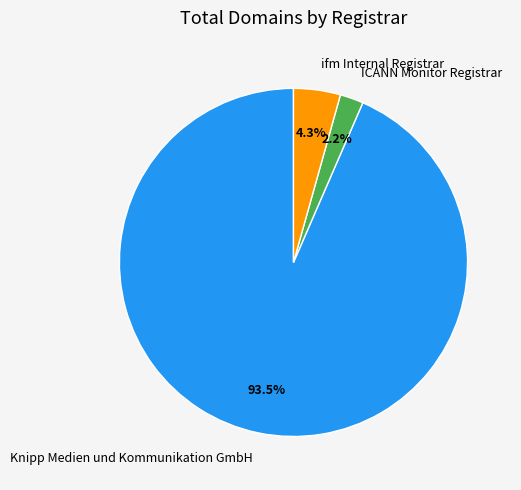

Rank the categories by value from highest to lowest.

Knipp Medien und Kommunikation GmbH, ifm Internal Registrar, ICANN Monitor Registrar